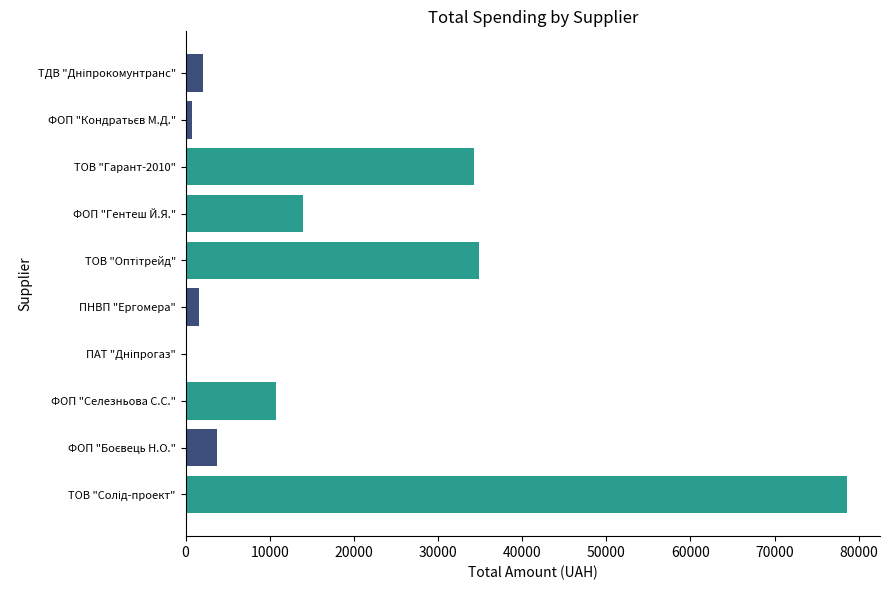

What is the sum of all values?

180662.2